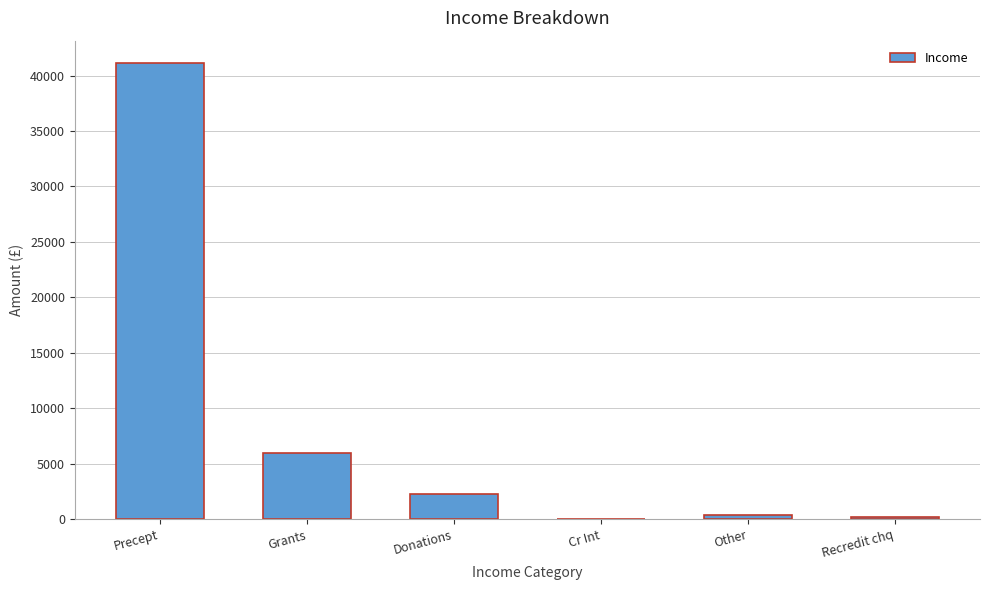

Count the number of data series in this chart.

1